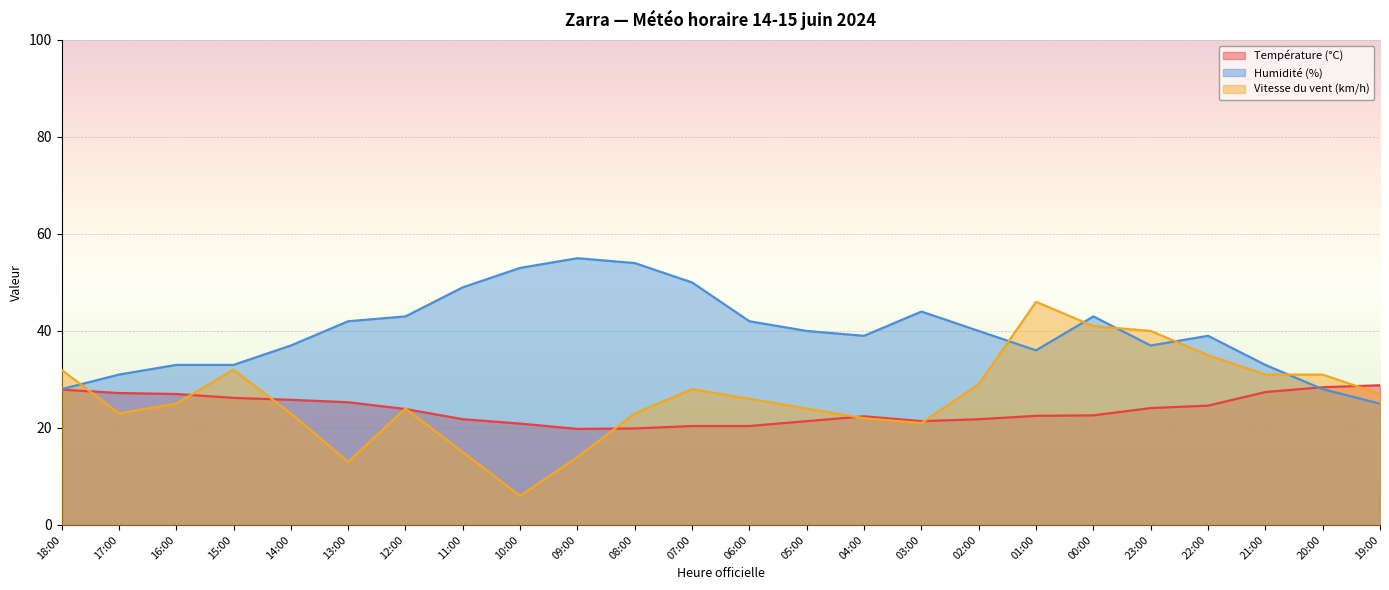

What is the value of the Vitesse du vent (km/h) point at the 11th from the left?

23.0